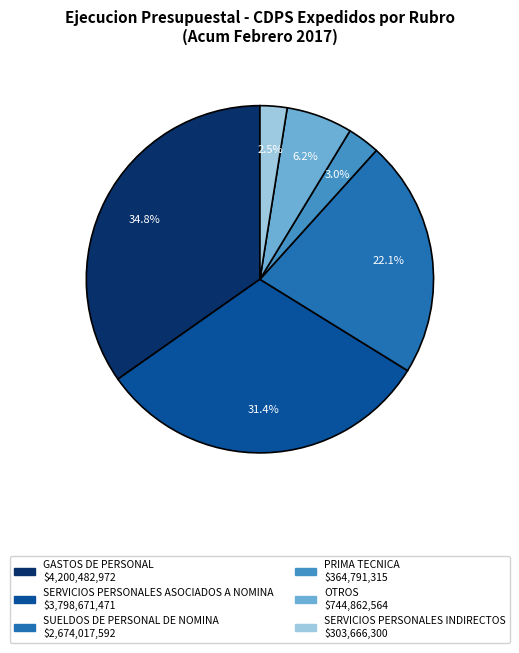

Is there any slice that represents more than half of the pie?

No